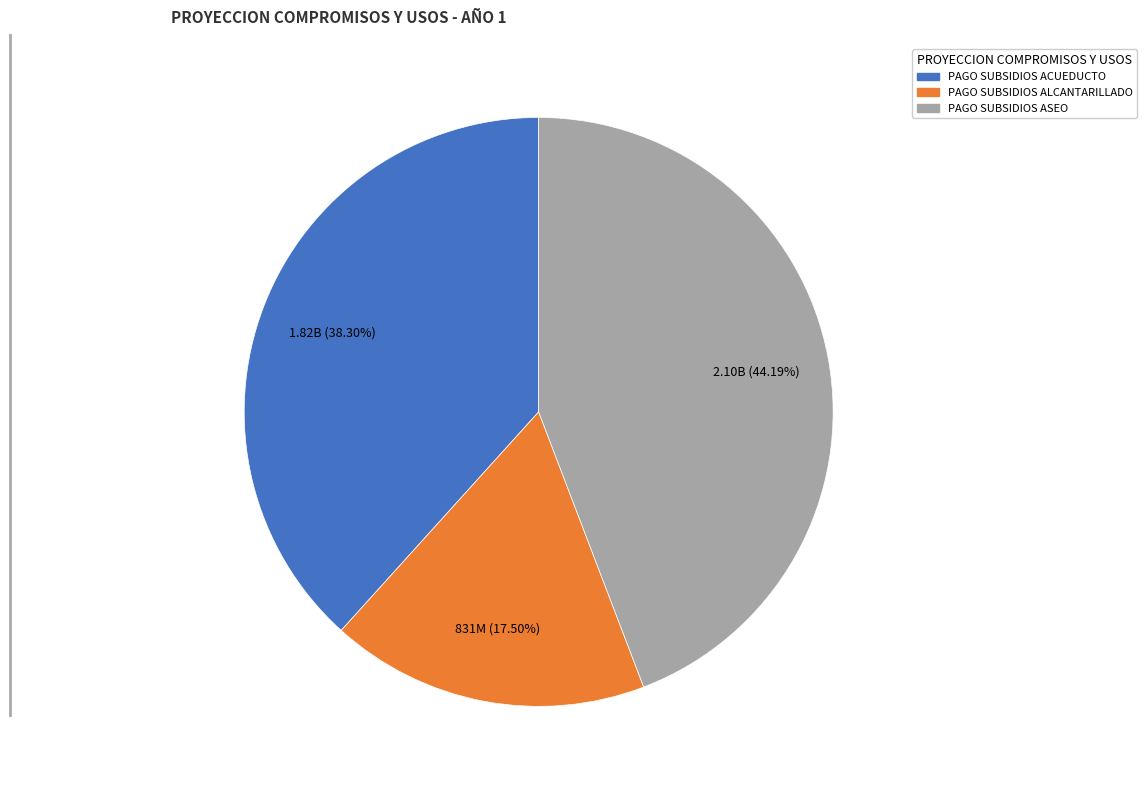

Is there any slice that represents more than half of the pie?

No